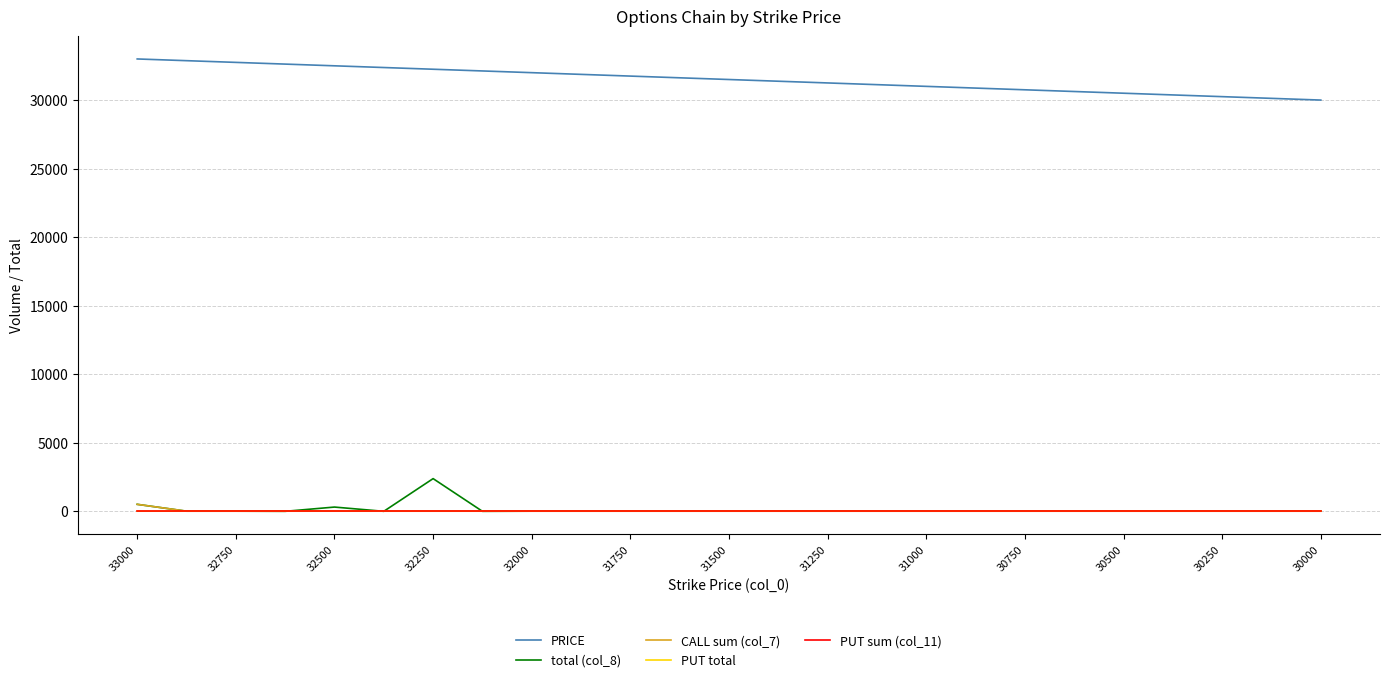

Is this an area chart (filled region under the line)?

No